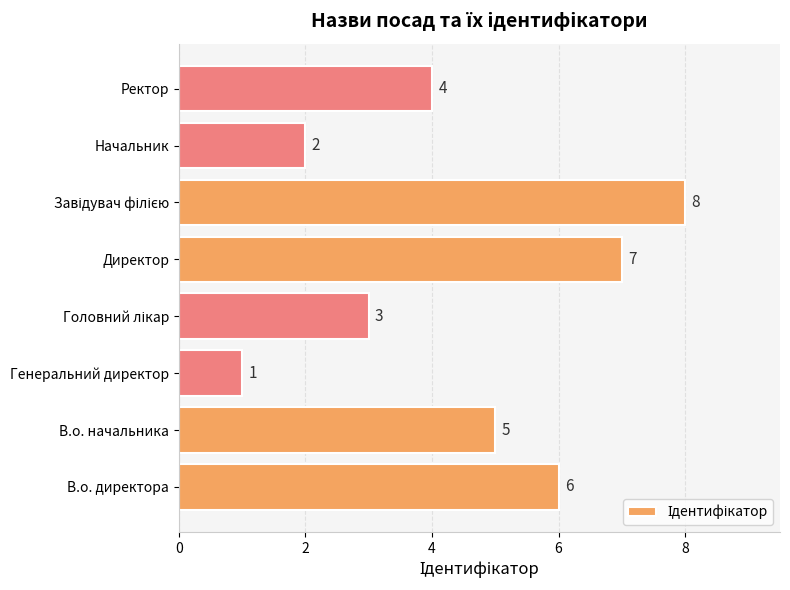

Where is the data nearest to the value 4?

Ректор